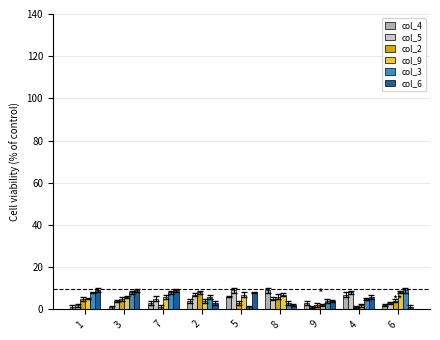

What is the label of the 9th bar from the right?

1